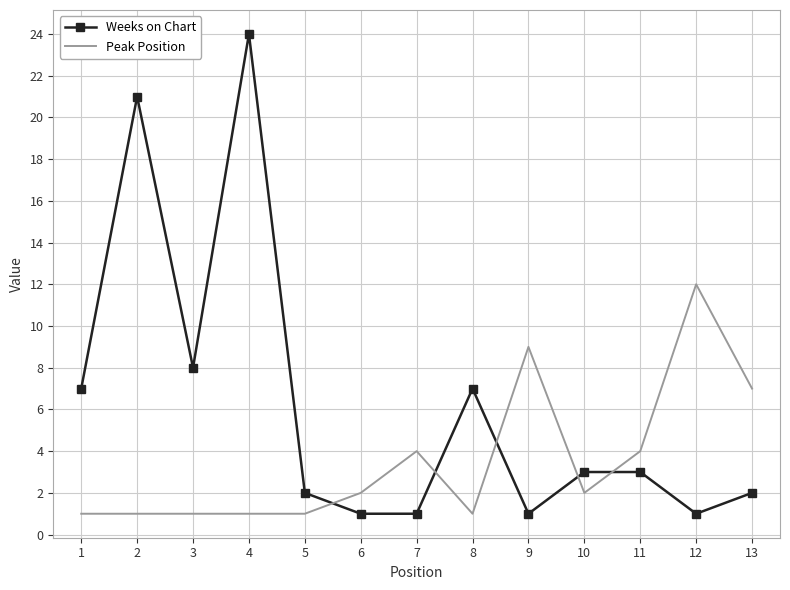

Is it true that Weeks on Chart equals 2 at 10?

False